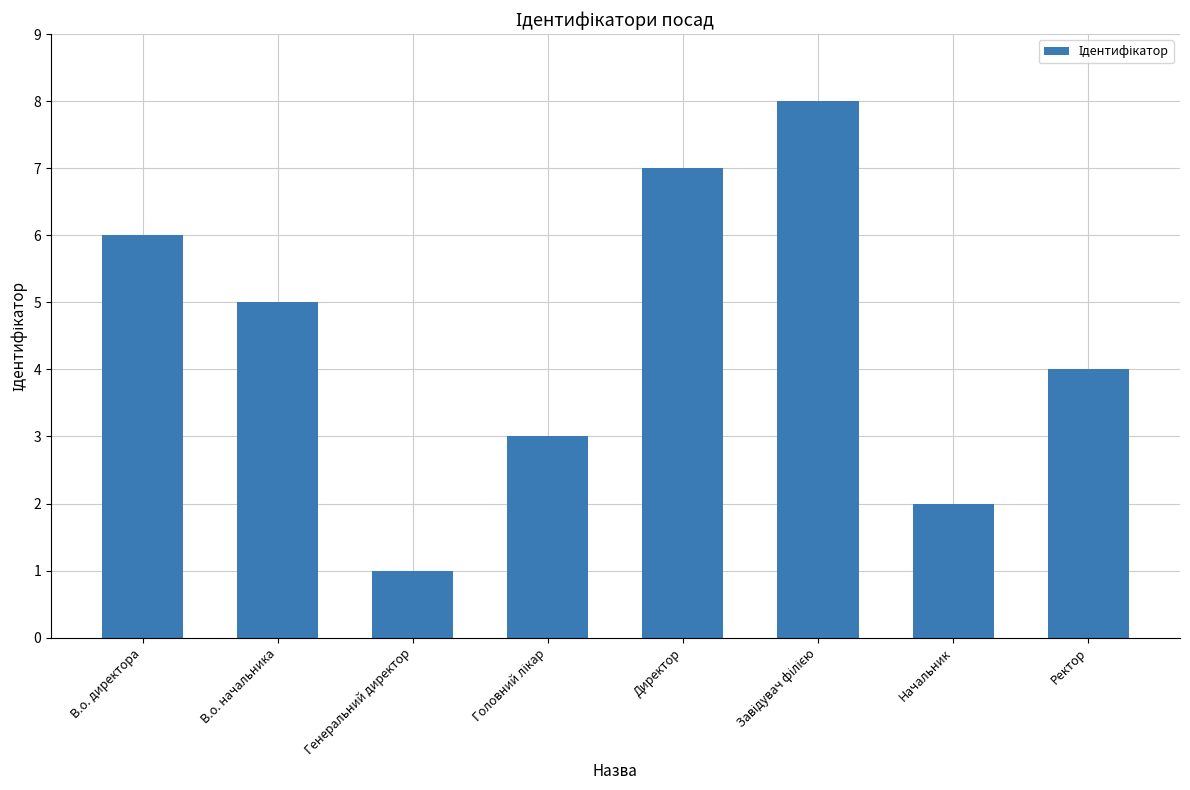

At which category does the chart reach its minimum across all series?

Генеральний директор